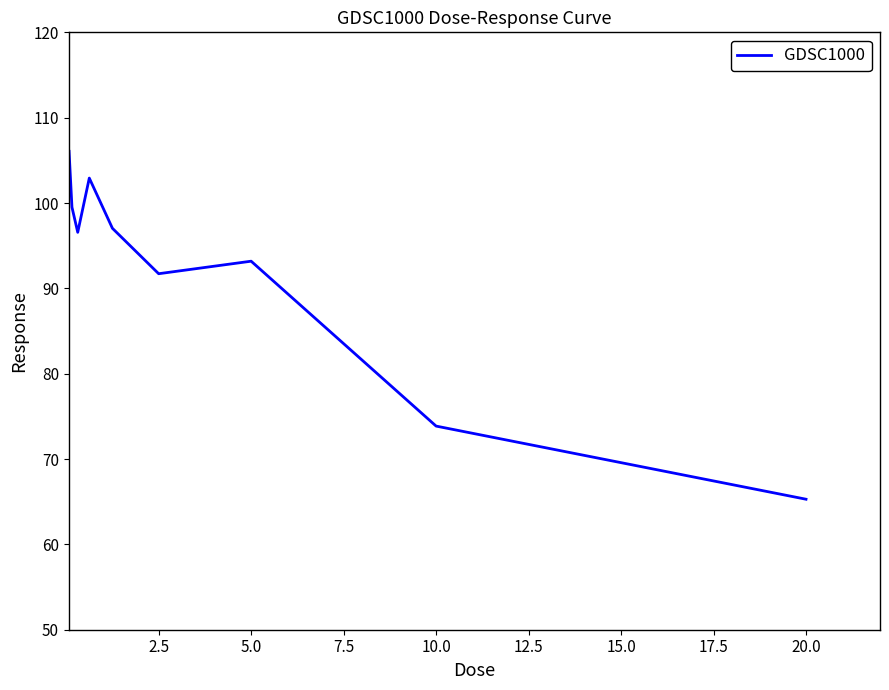

What is the greatest value displayed?

106.1